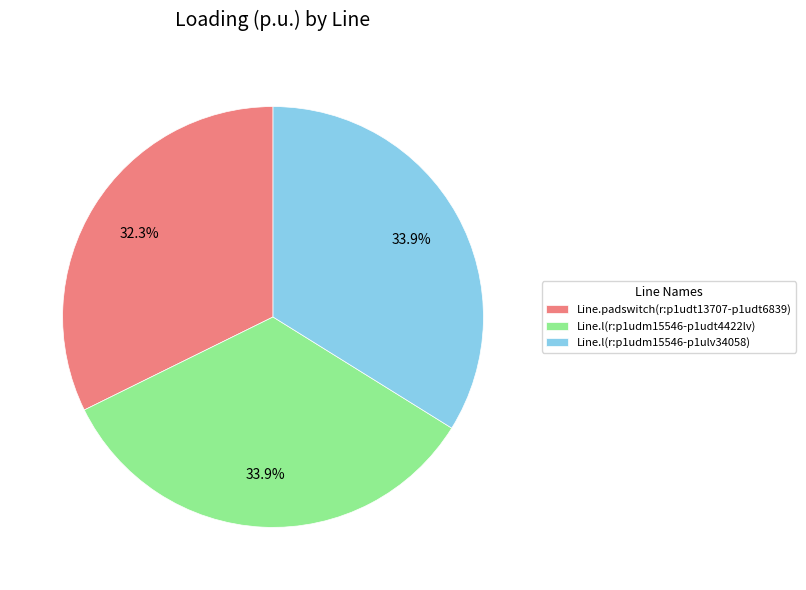

What is the smallest slice in the pie chart?

Line.padswitch(r:p1udt13707-p1udt6839)